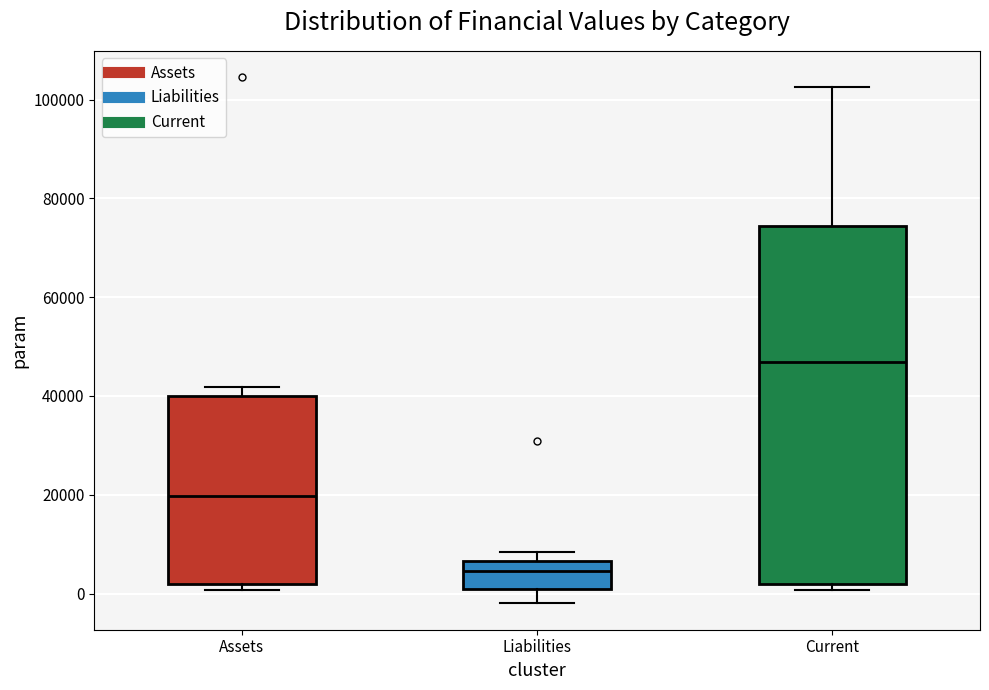

Which box's median line is the lowest?

Liabilities